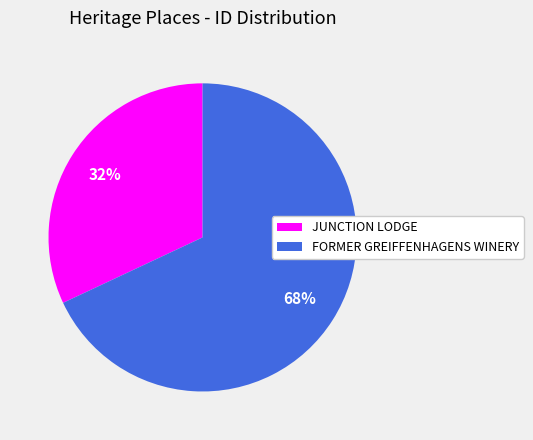

To the nearest percent, what is the average slice percentage?

50%